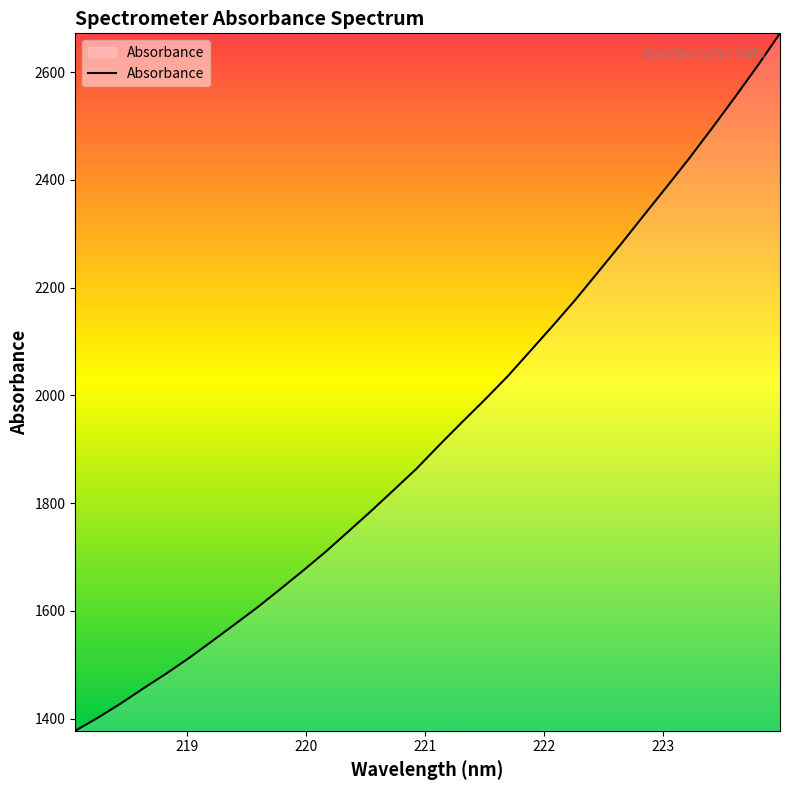

What is the smallest value displayed?

1377.5